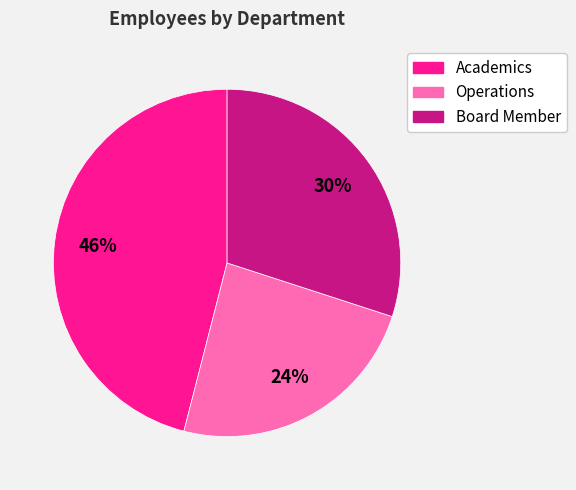

Approximately how many times larger is the value at Operations compared to Board Member?

0.8